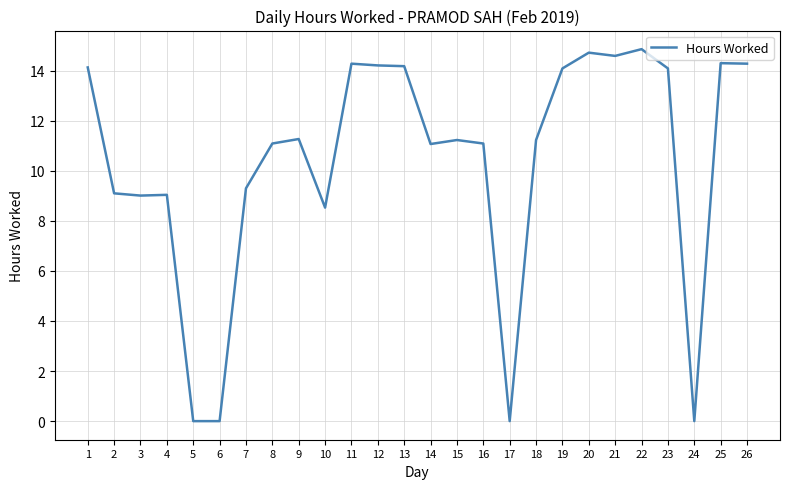

What is the sum of all values?

269.7